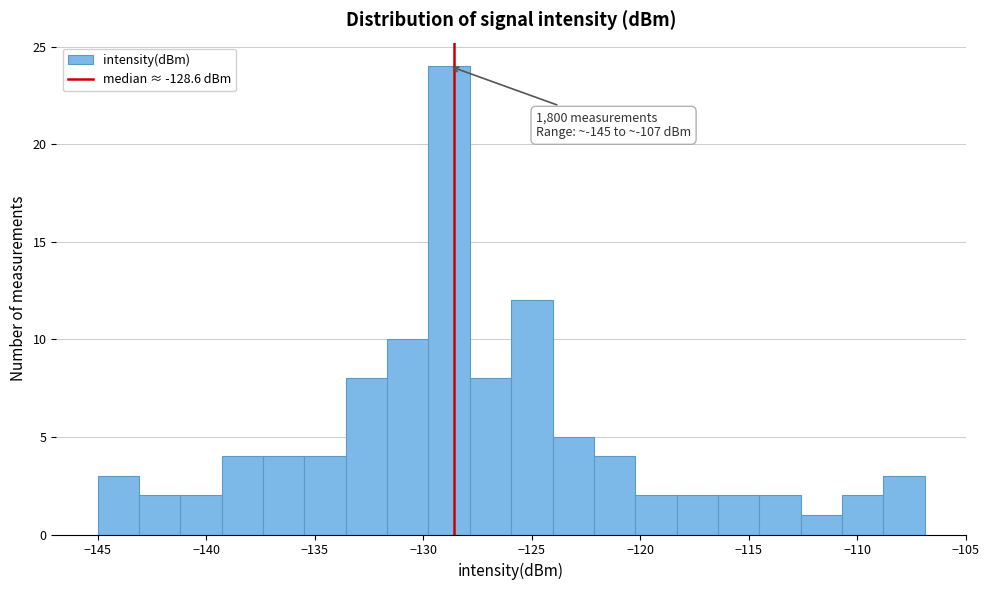

Read against the x-axis, roughly where is the centre of the tallest bar?

-129.0